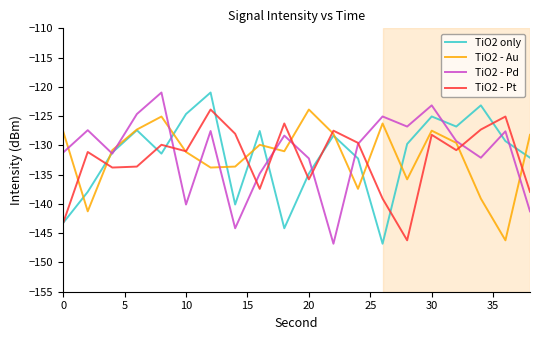

What is the highest value of the TiO2 - Au series?

-123.9